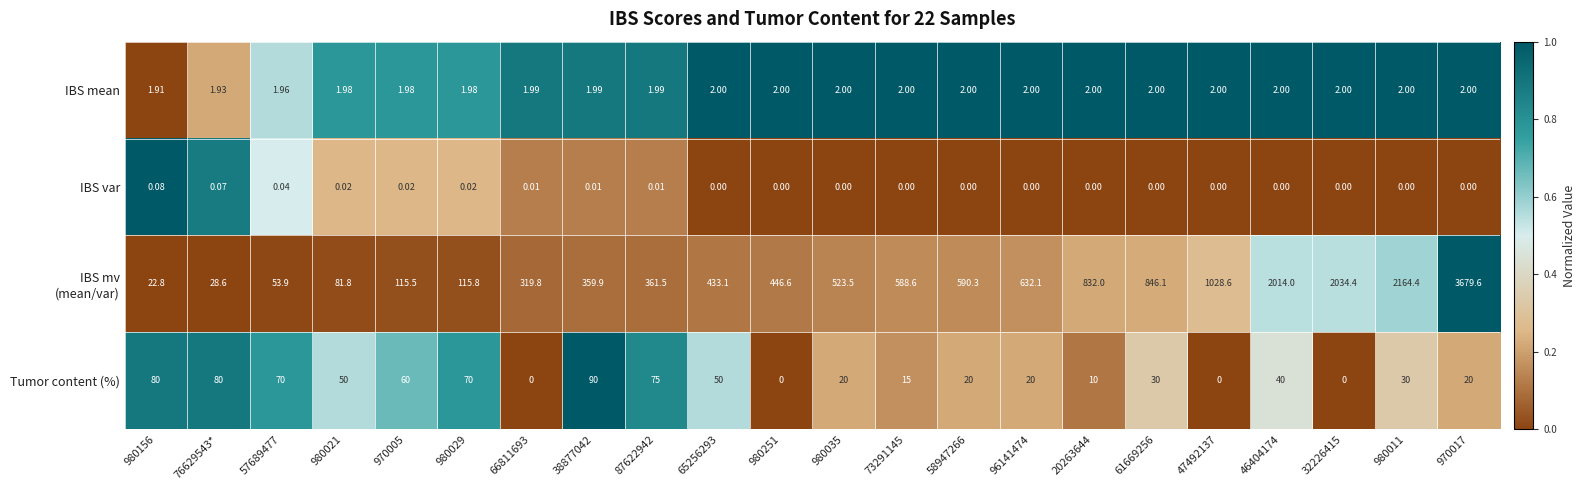

Is the value of IBS var at 38877042 greater than the value of IBS mean at 20263644?

No